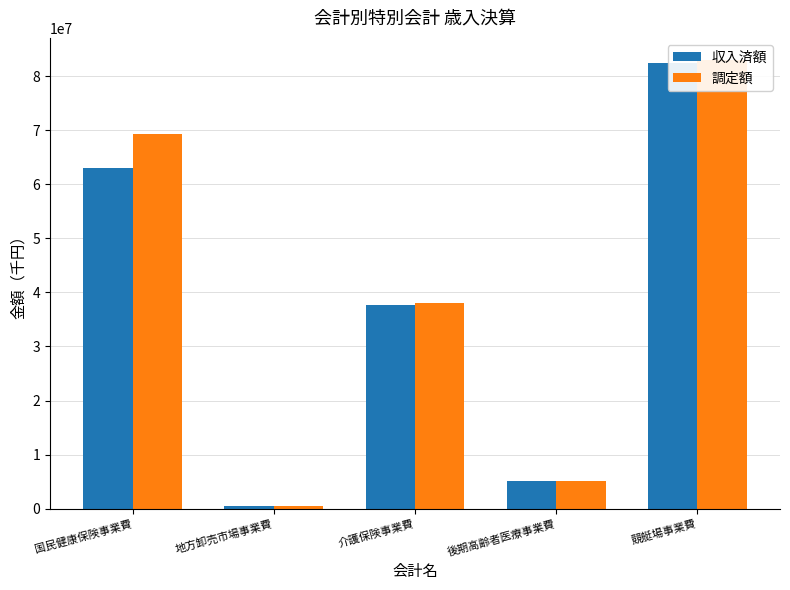

What is the value of the 調定額 bar at the 3rd from the left?

38100573